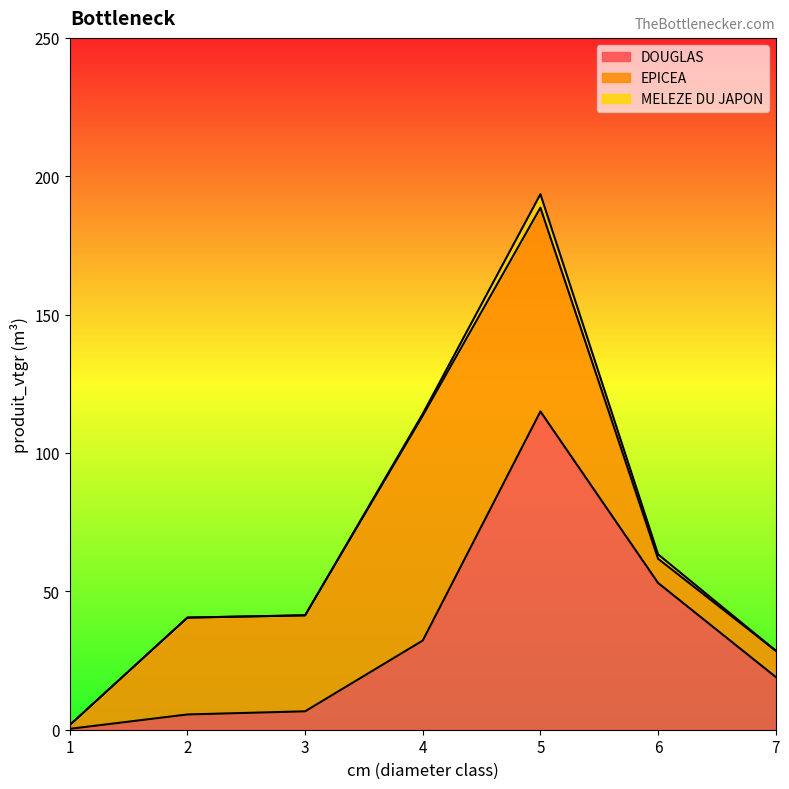

Which series has the largest total across all categories?

EPICEA